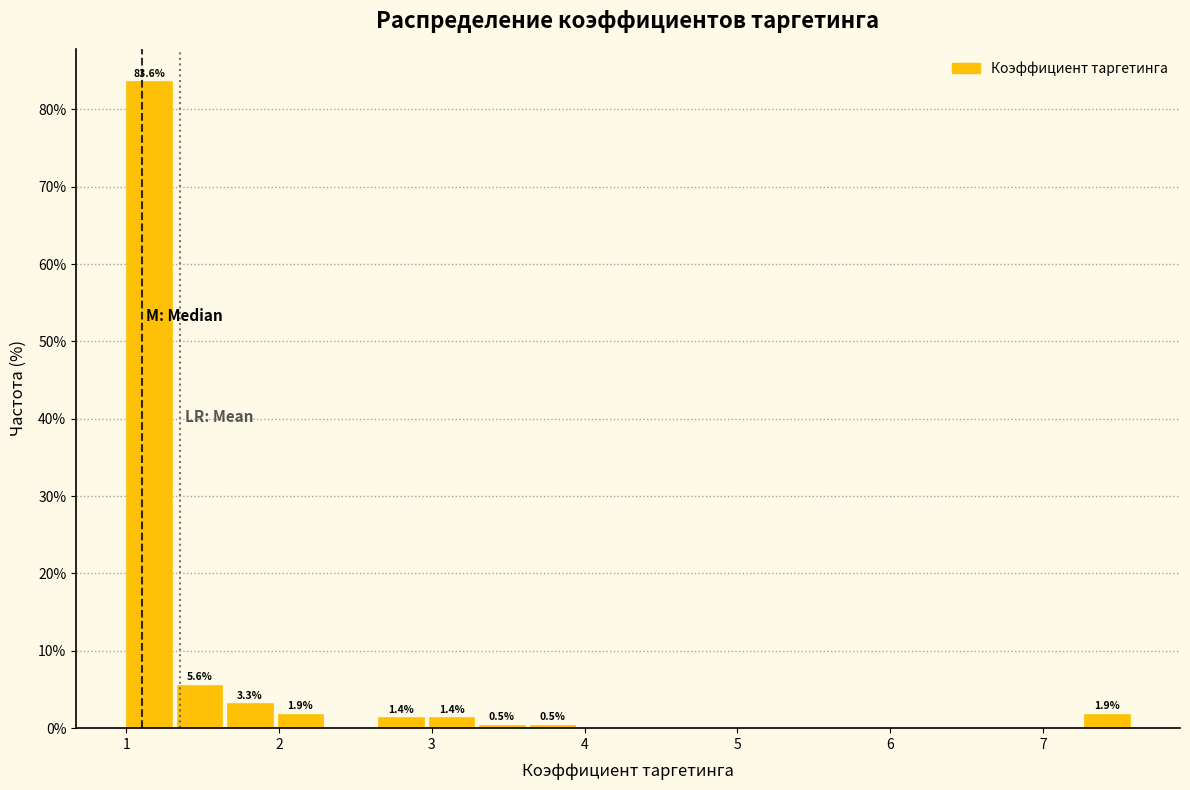

Around what value on the x-axis is the tallest bar? Give the approximate position of its centre, as read against the axis.

1.1